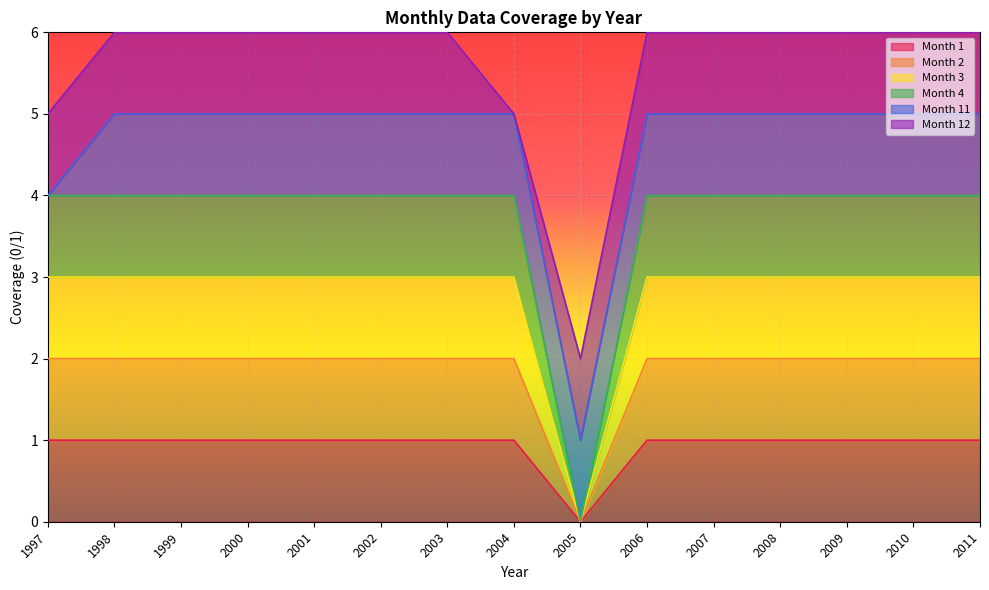

Read the Month 2 value at 2002.

2